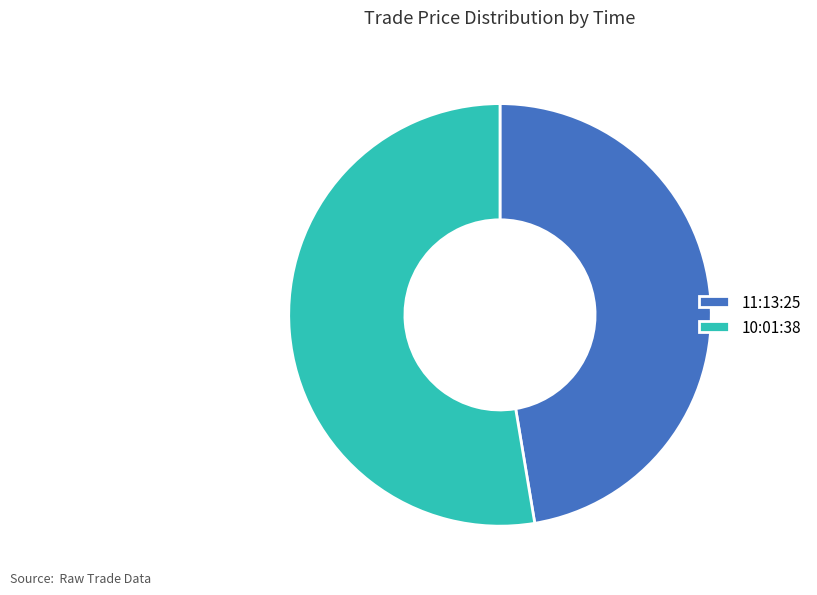

How many segments does this pie chart have?

2